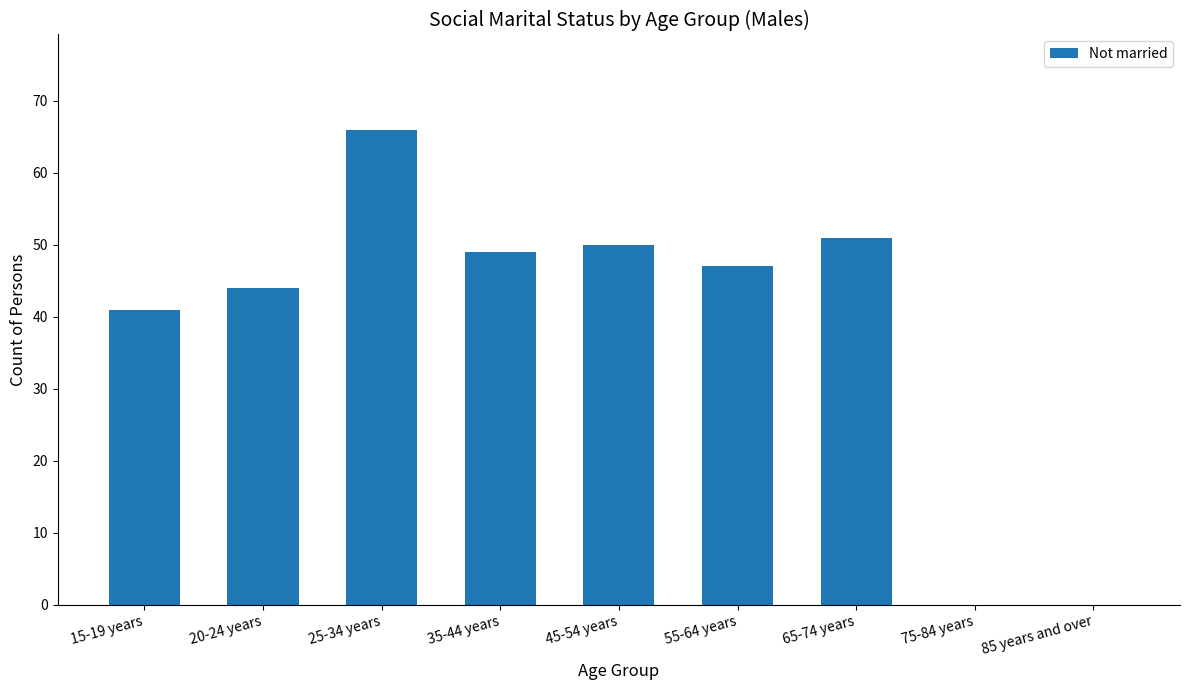

The chart shows a value of 50 at 45-54 years. True or false?

True